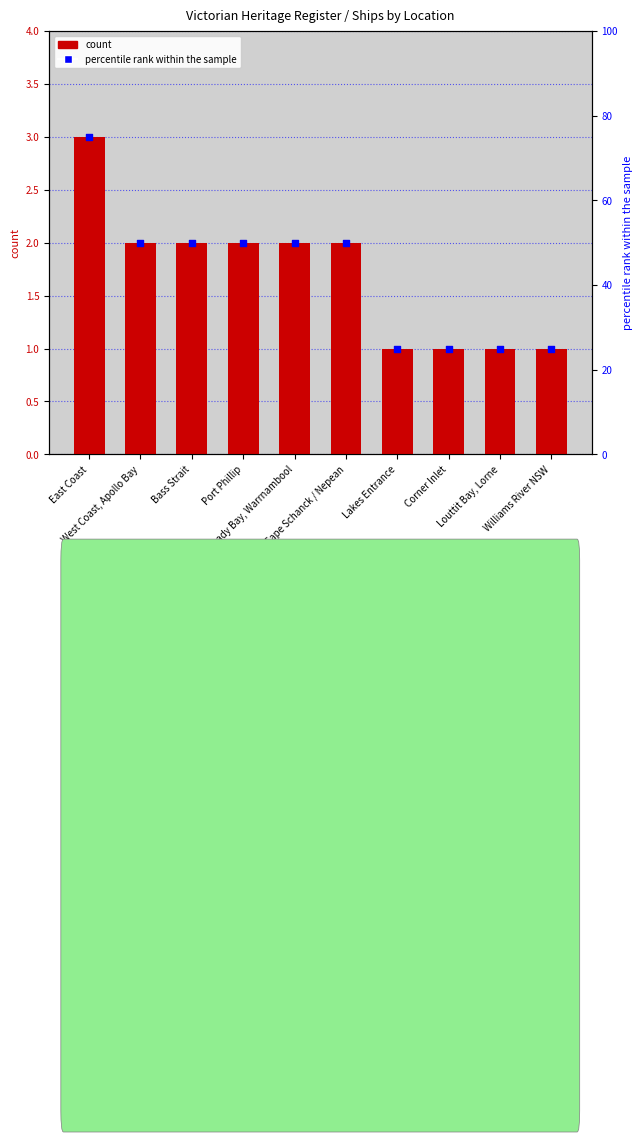

Which series has the largest Y range (max minus min)?

percentile rank within the sample